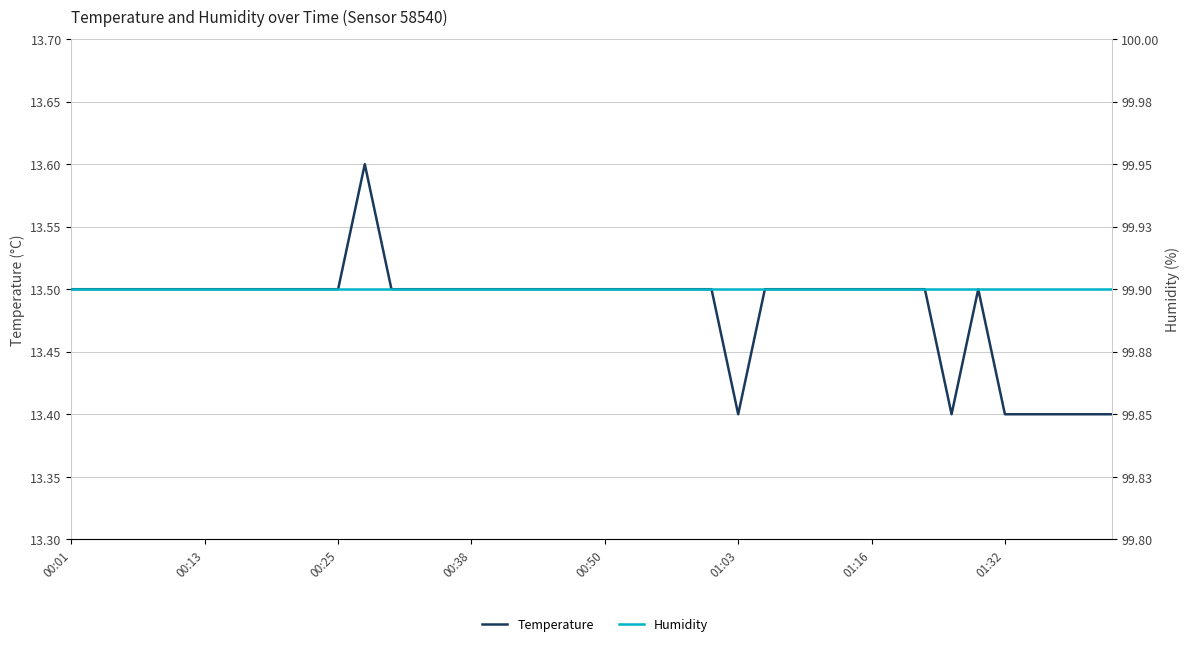

Which category has the highest value in the Temperature series?

11